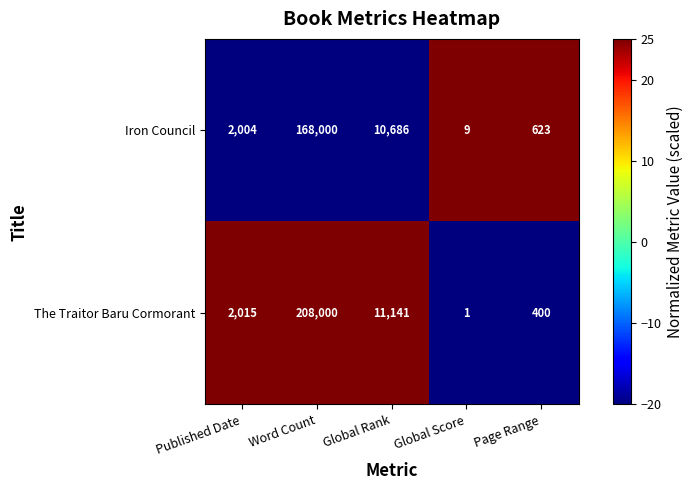

Rank the series by their maximum value, from highest to lowest.

The Traitor Baru Cormorant, Iron Council